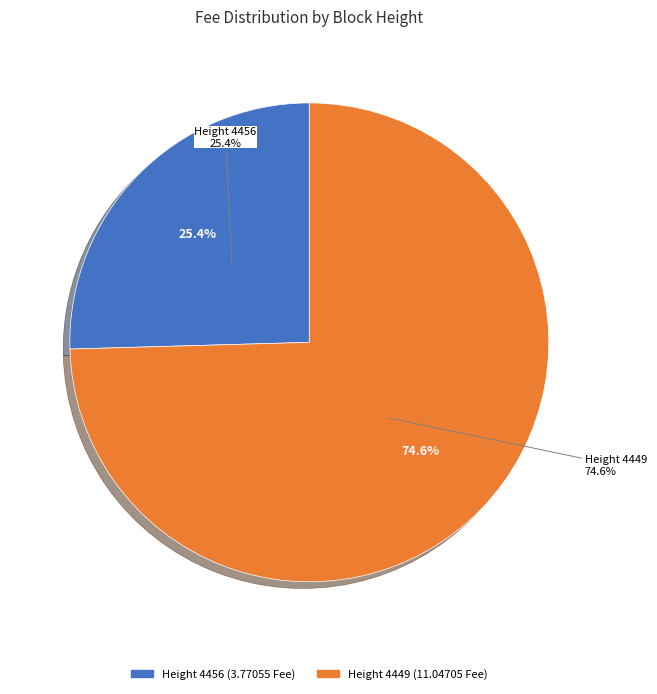

The 4456 slice represents 12% of the pie. True or false?

False